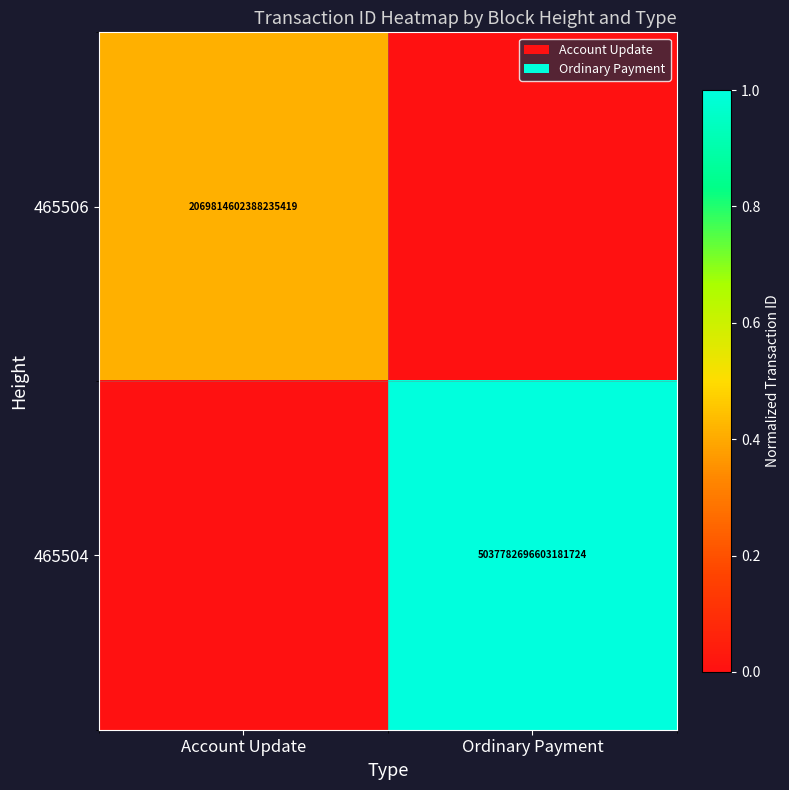

The value of 465506 at Account Update is 2069814602388235520. True or false?

True